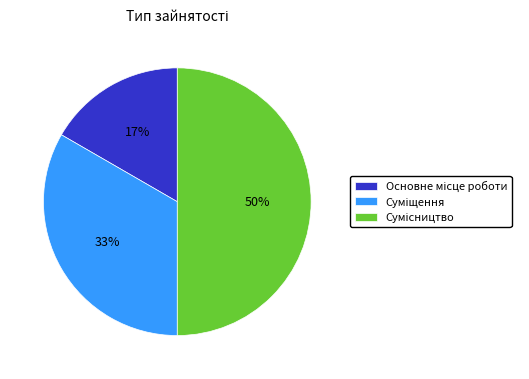

To the nearest percent, what is the difference between the largest and smallest slice percentages?

33%